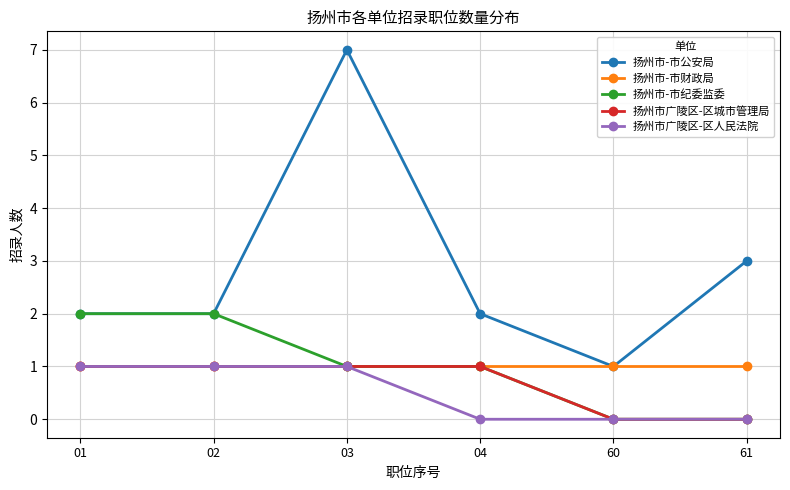

How many distinct data groups are displayed?

5